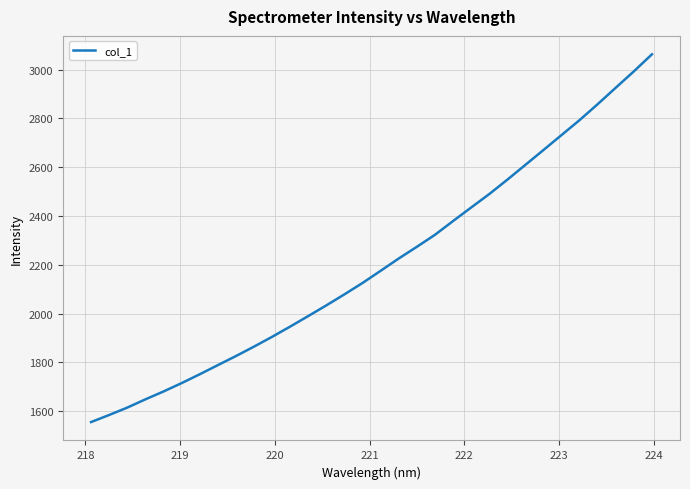

Reading right to left, what are all the values shown in this chart?

3063.0	2993.1	2926.1	2858.7	2793.4	2732.0	2670.6	2609.7	2548.9	2489.9	2434.8	2379.3	2322.9	2273.7	2225.8	2175.4	2125.5	2078.9	2033.6	1989.8	1946.6	1904.5	1864.3	1825.6	1788.3	1750.8	1714.7	1680.2	1648.0	1614.2	1583.9	1554.8